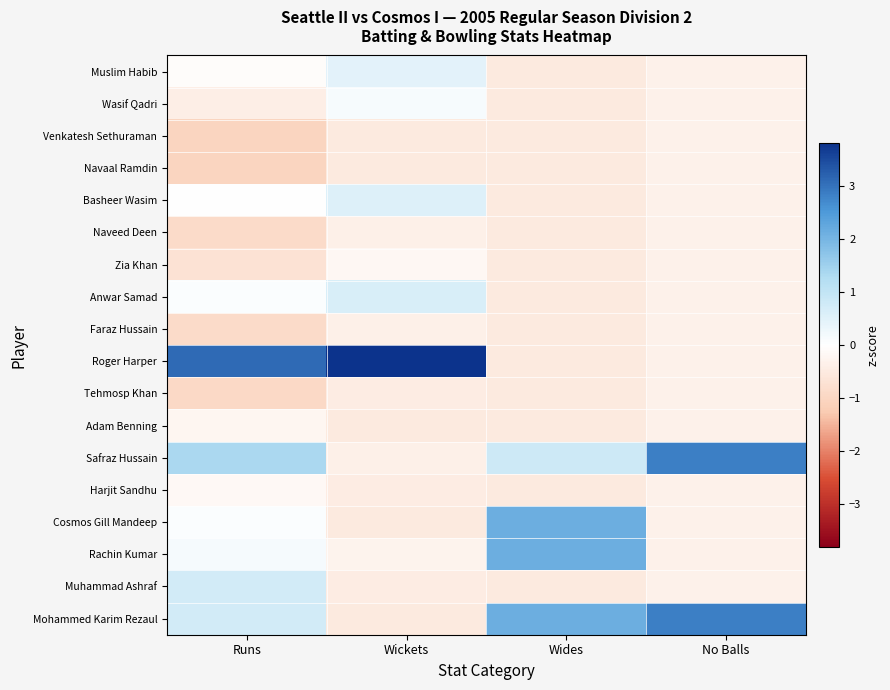

What is the maximum value shown in the chart?

3.8